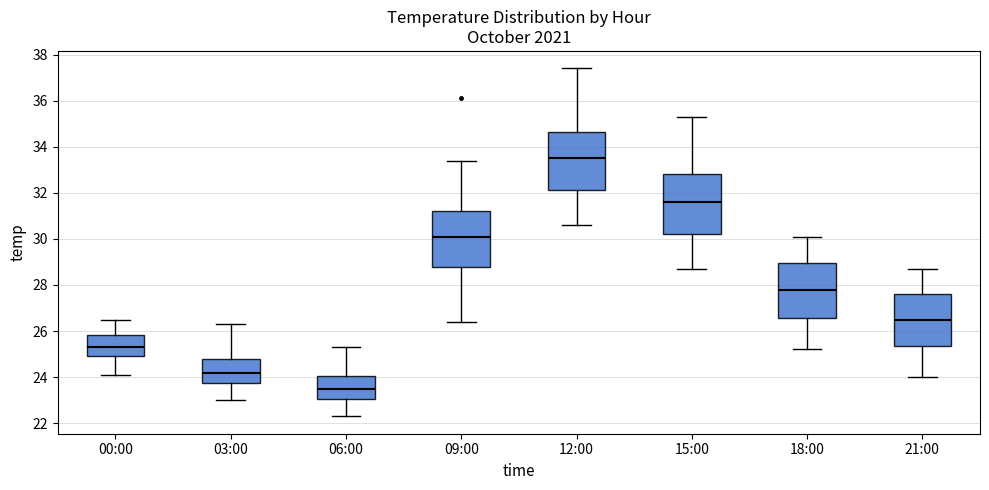

Where is the lower edge of the box for 18:00 on the y-axis? The values are not printed on the chart, so give them approximately, as read against the axis.

26.6